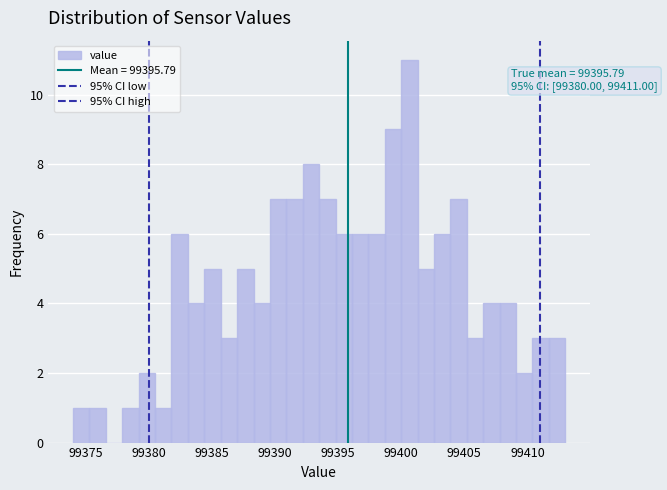

Around what value on the x-axis is the tallest bar? Give the approximate position of its centre, as read against the axis.

99400.5